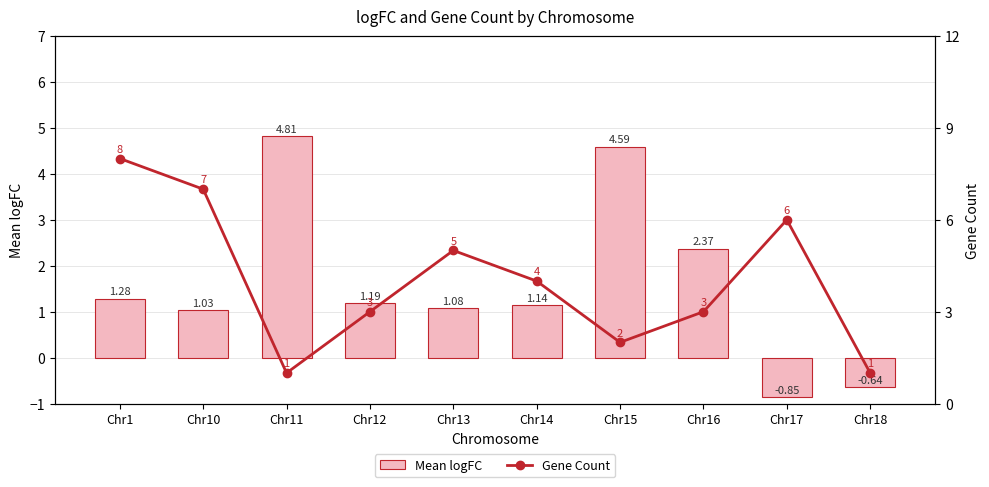

Which label corresponds to the smallest value in the chart?

Chr17